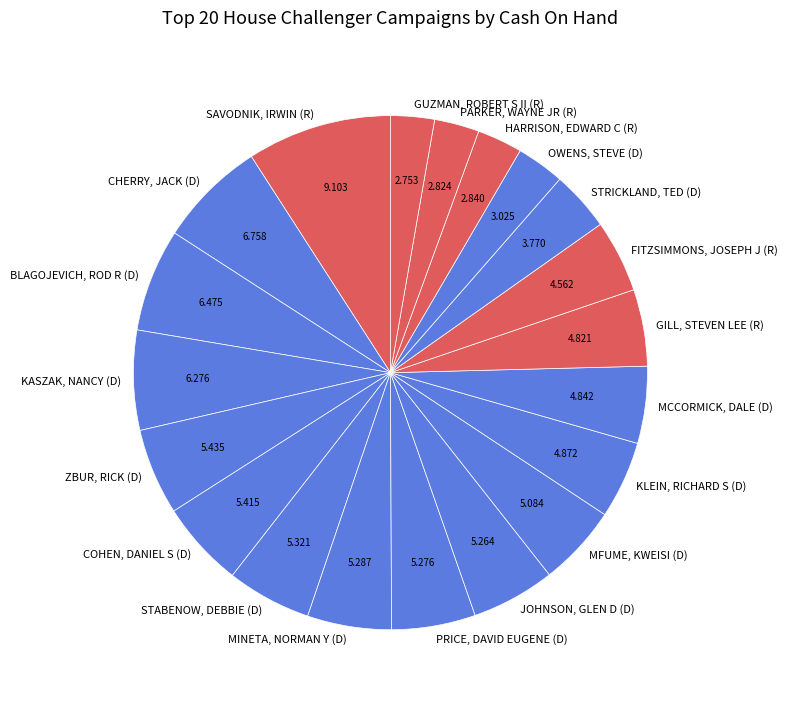

Which slice is the largest?

SAVODNIK, IRWIN (R)